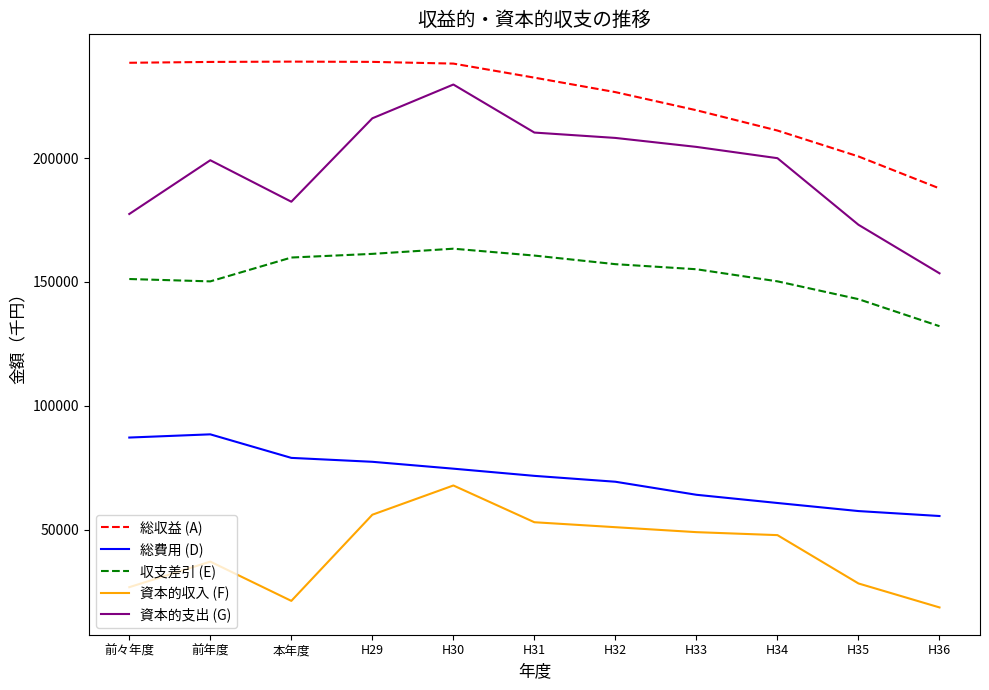

What is the spread (max minus min) of values at 前々年度?

211563